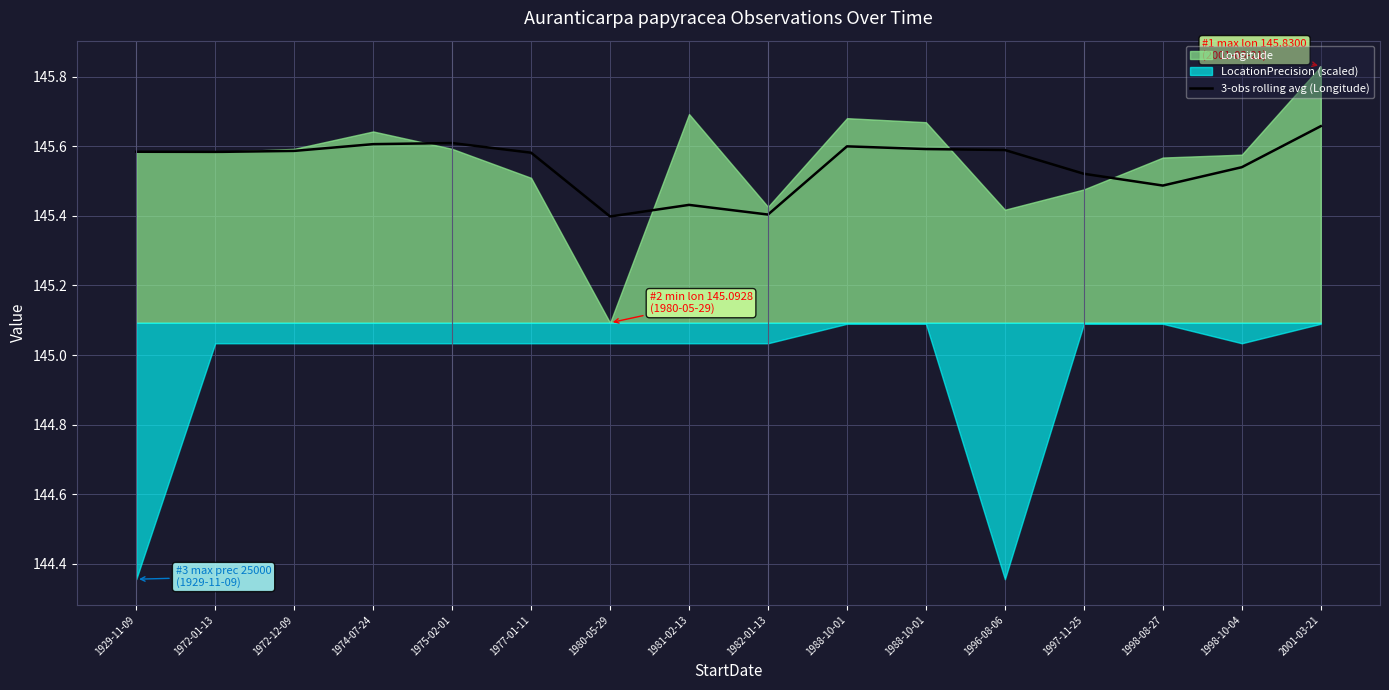

What is the average value?

145.5